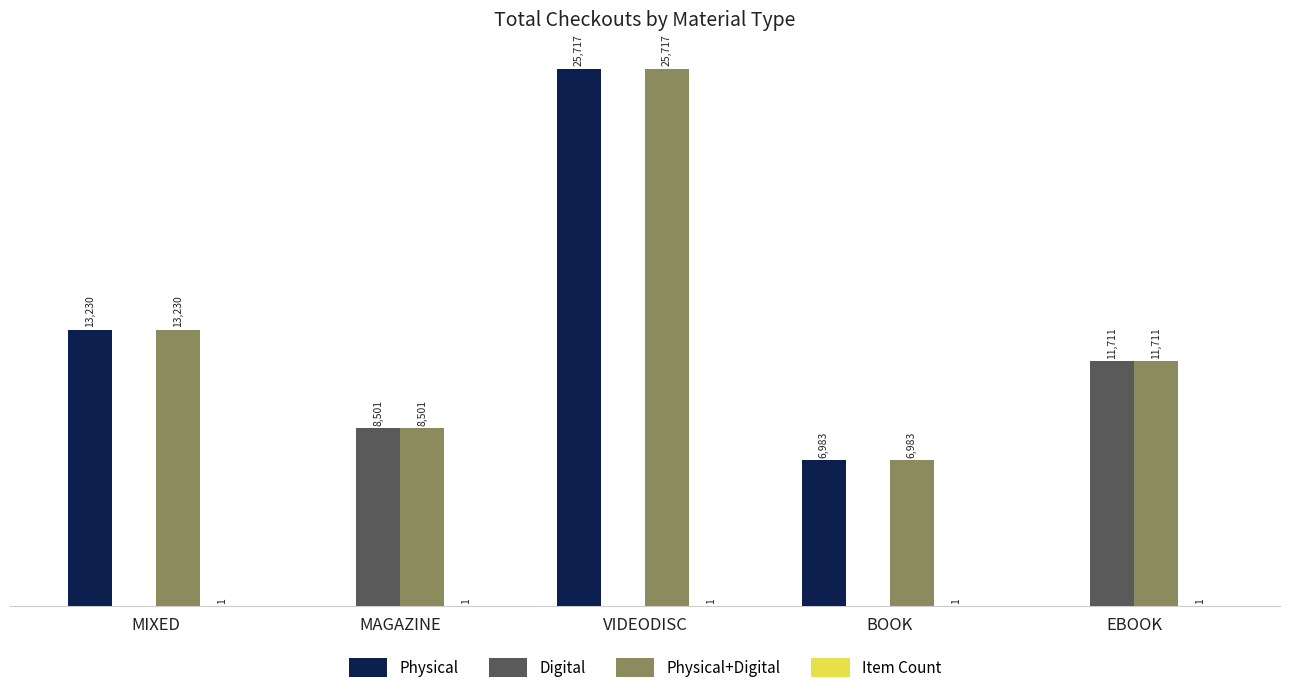

Are the bars grouped side by side (vs. stacked)?

Yes